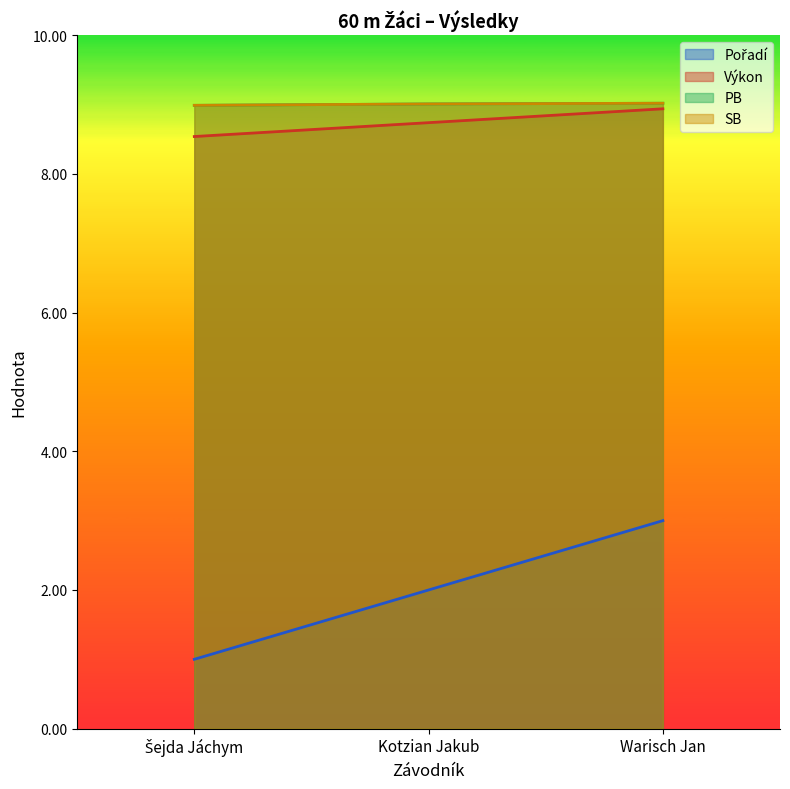

Between Kotzian Jakub and Warisch Jan, which series saw the biggest shift?

Pořadí